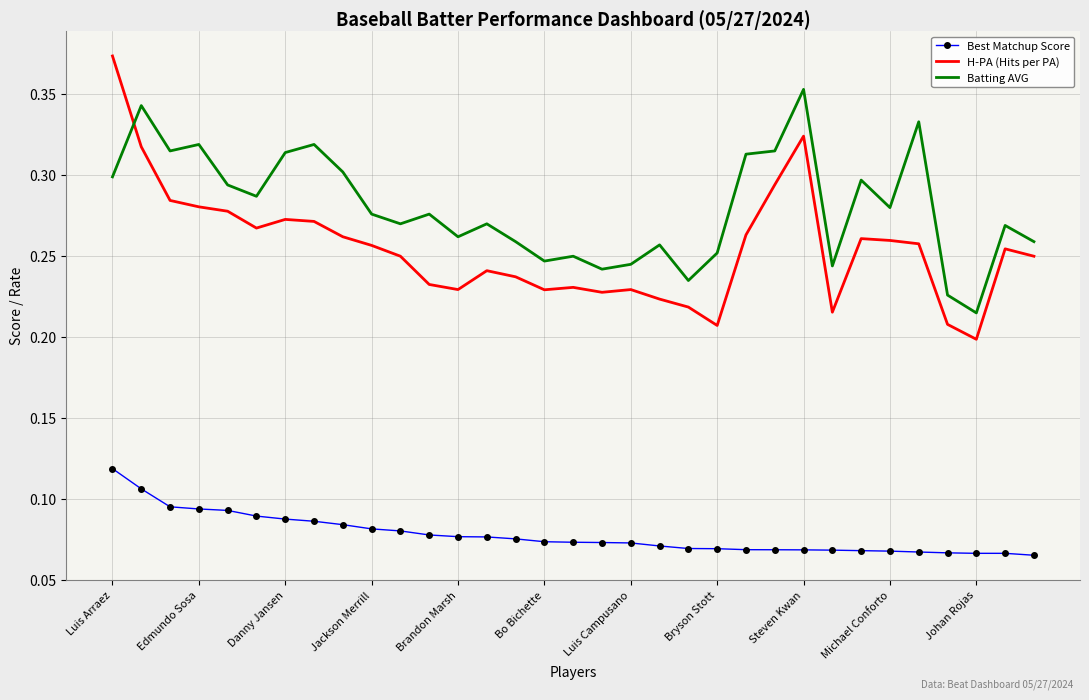

Count the number of data series in this chart.

3